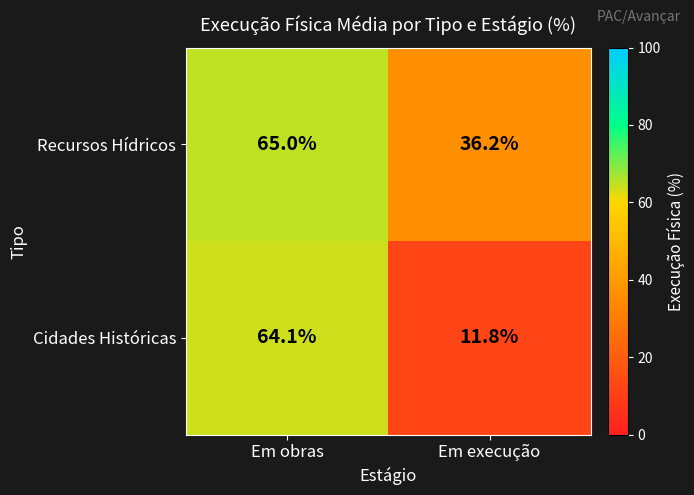

At which category does the chart reach its minimum across all series?

Em execução